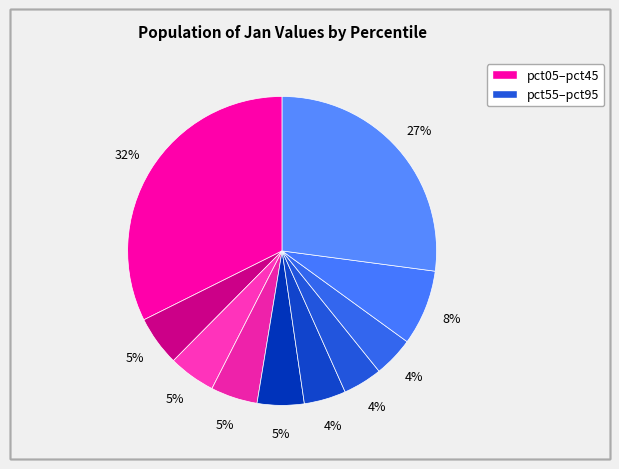

Count the number of slices in the pie.

10